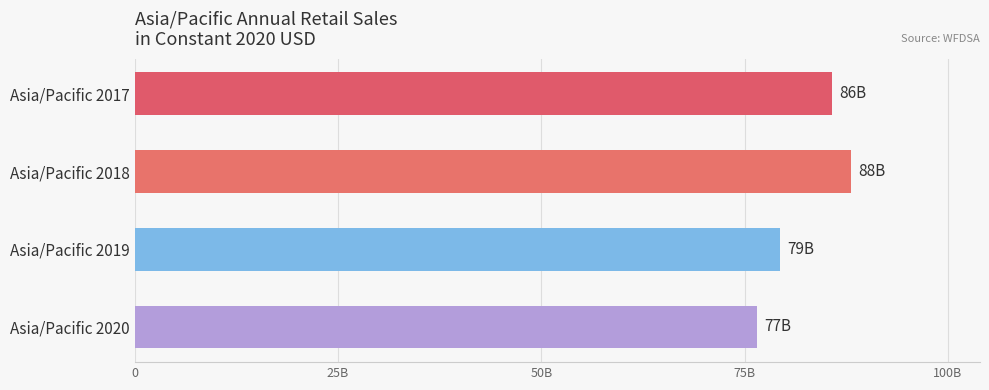

Are the bars horizontal?

Yes